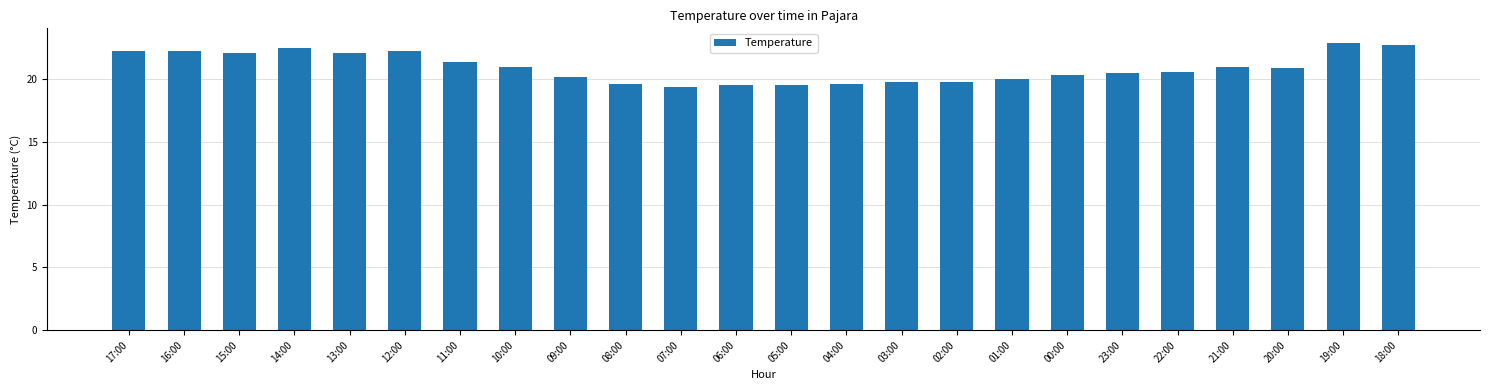

What is the ratio of the value at 13:00 to the value at 03:00?

1.1